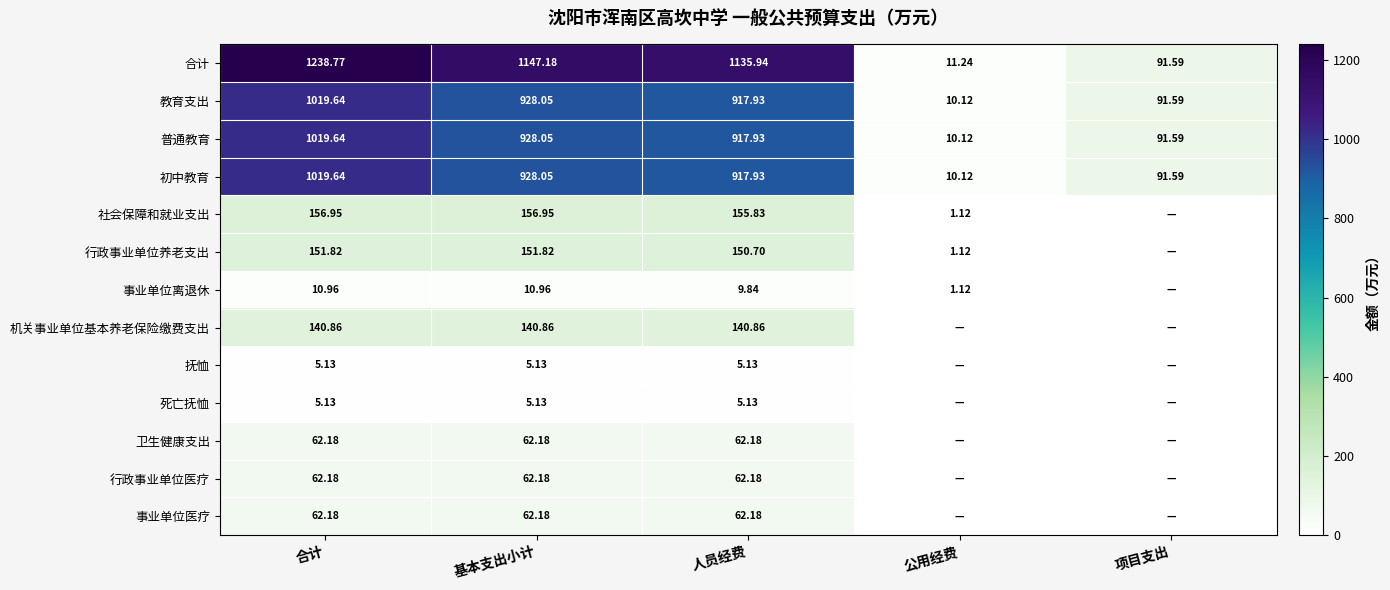

List the labels in order of 合计 value, smallest first.

公用经费, 项目支出, 人员经费, 基本支出小计, 合计